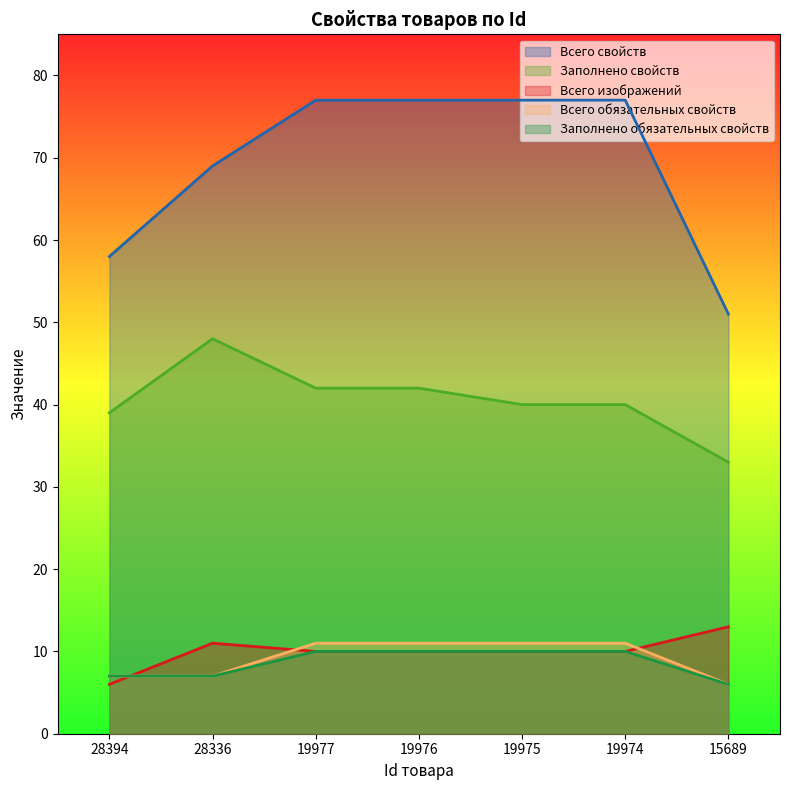

True or false: Заполнено свойств has more than 0 points higher than both neighbors.

True